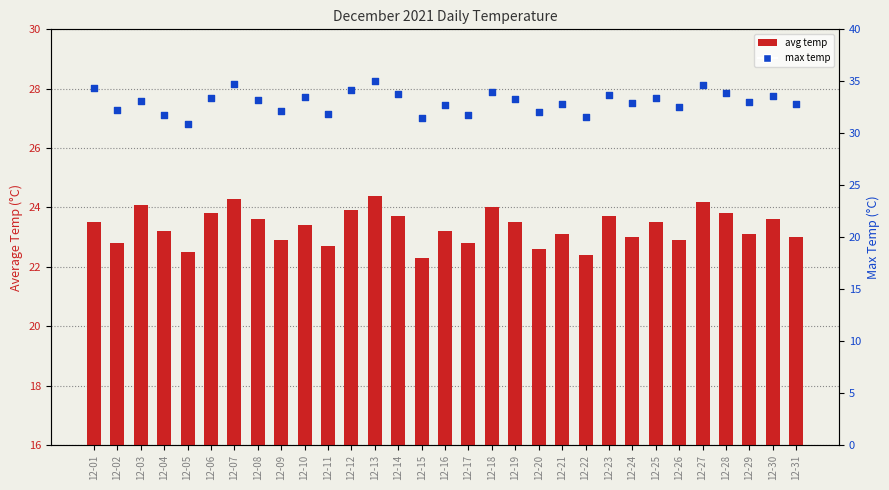

Which series has the widest spread of Y values?

max temp